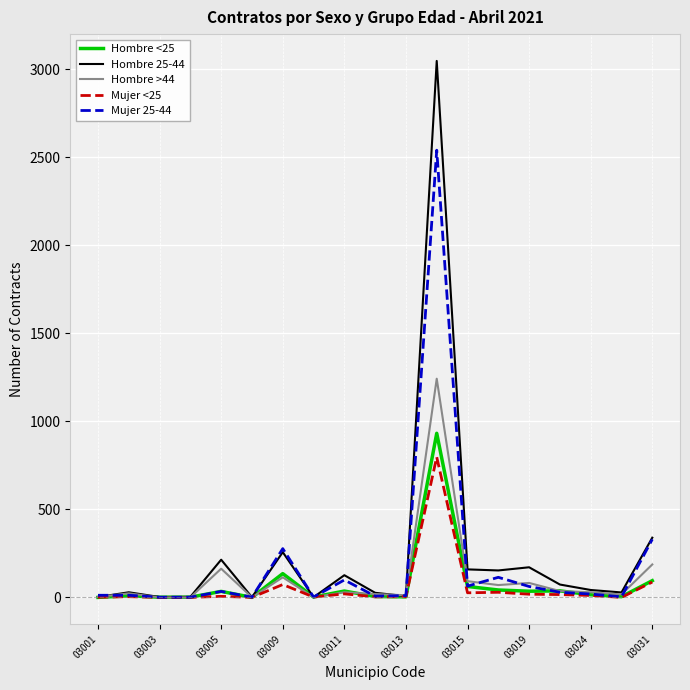

List the series in order of their peak value, lowest first.

Mujer <25, Hombre <25, Hombre >44, Mujer 25-44, Hombre 25-44